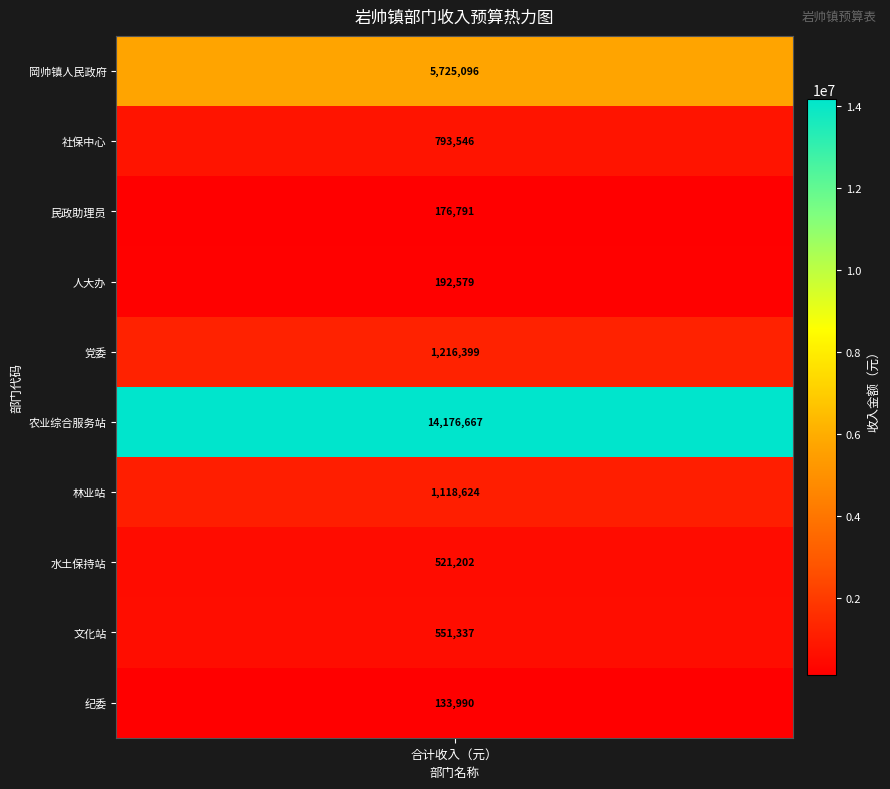

What is the minimum value shown in the chart?

133990.1